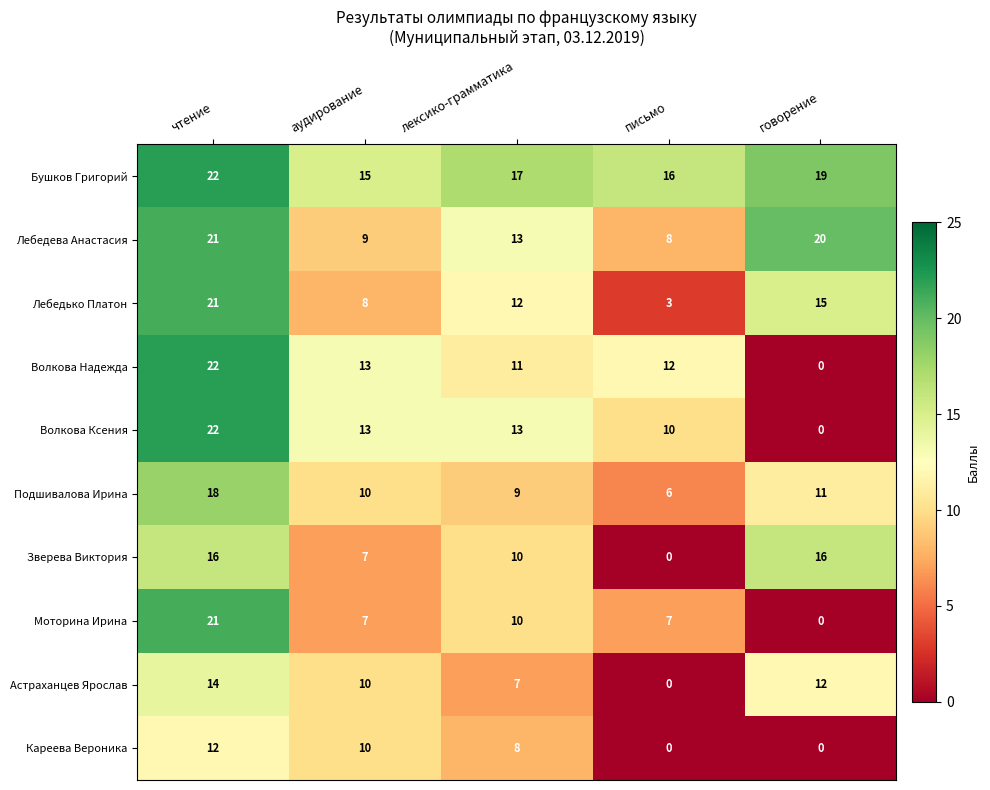

What is the spread (max minus min) of values at лексико-грамматика?

10